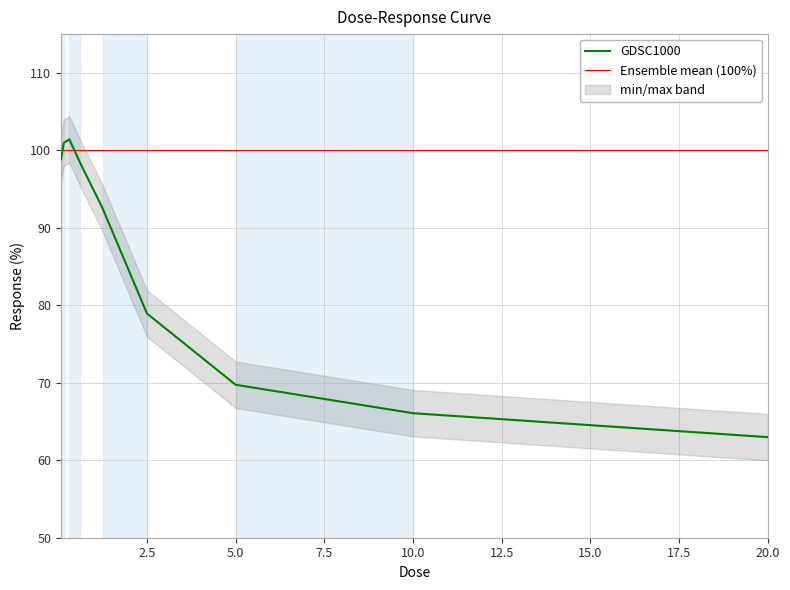

Rank the categories by value from highest to lowest.

0.3125, 0.15625, 0.078125, 0.625, 1.25, 2.5, 5.0, 10.0, 20.0